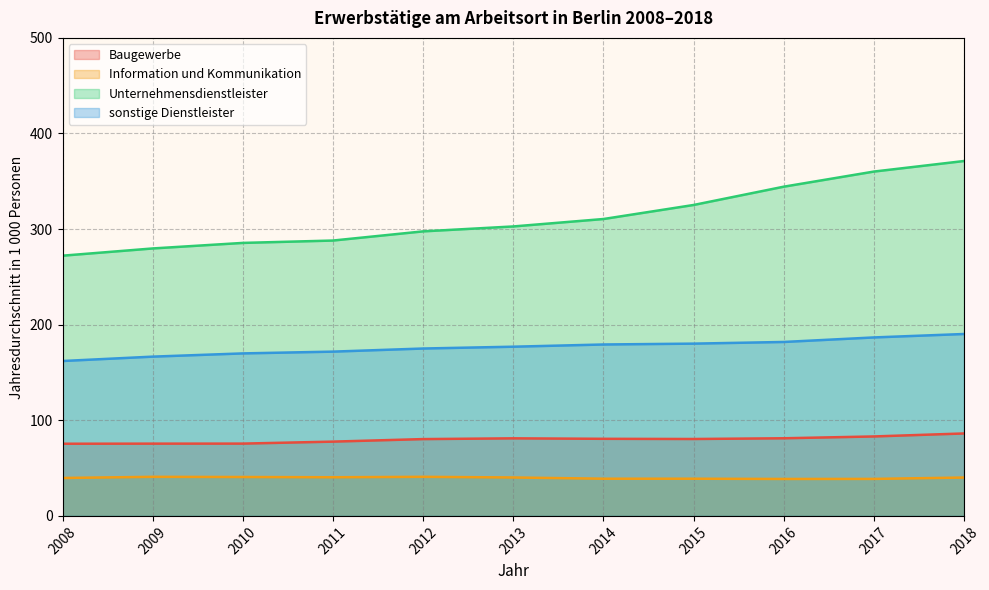

At which label does Baugewerbe first exceed 80?

2012